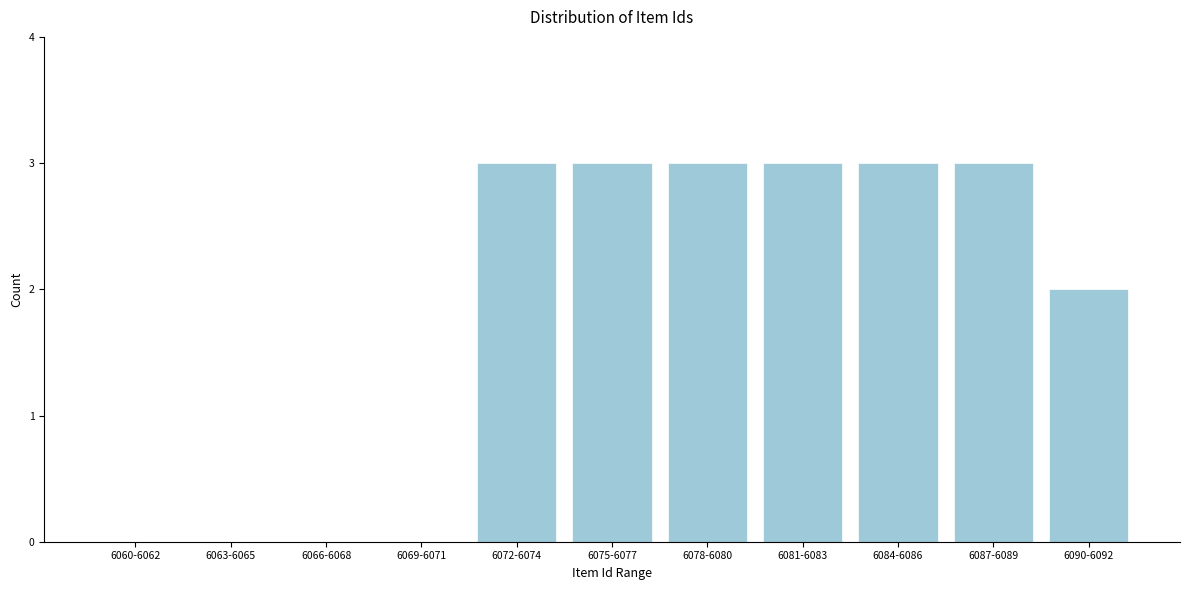

Reading left to right, what are all the values shown in this chart?

6060-6062=0	6063-6065=0	6066-6068=0	6069-6071=0	6072-6074=3	6075-6077=3	6078-6080=3	6081-6083=3	6084-6086=3	6087-6089=3	6090-6092=2